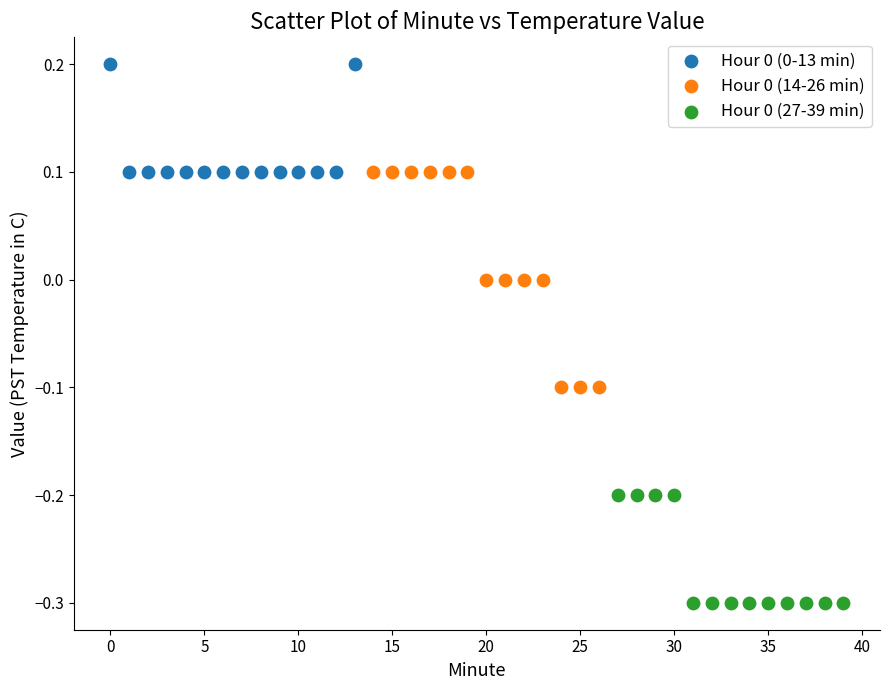

Which series reaches the minimum Y coordinate?

Hour 0 (27-39 min)